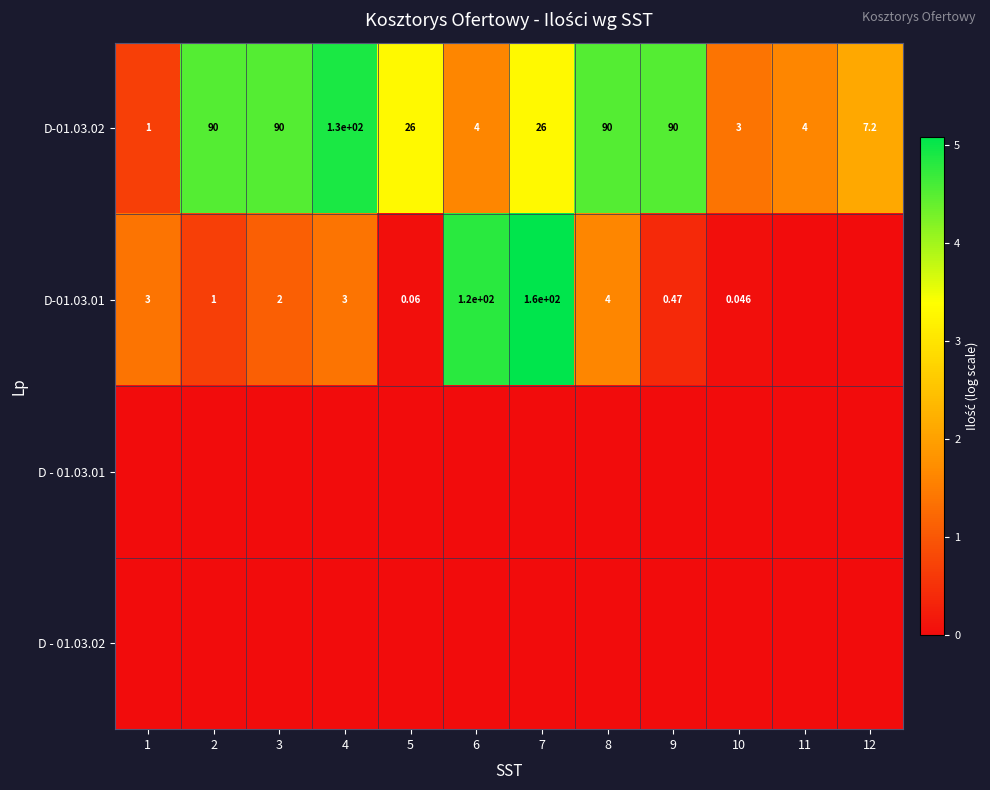

Is the value of D-01.03.01 at 8 greater than the value of D-01.03.02 at 1?

Yes